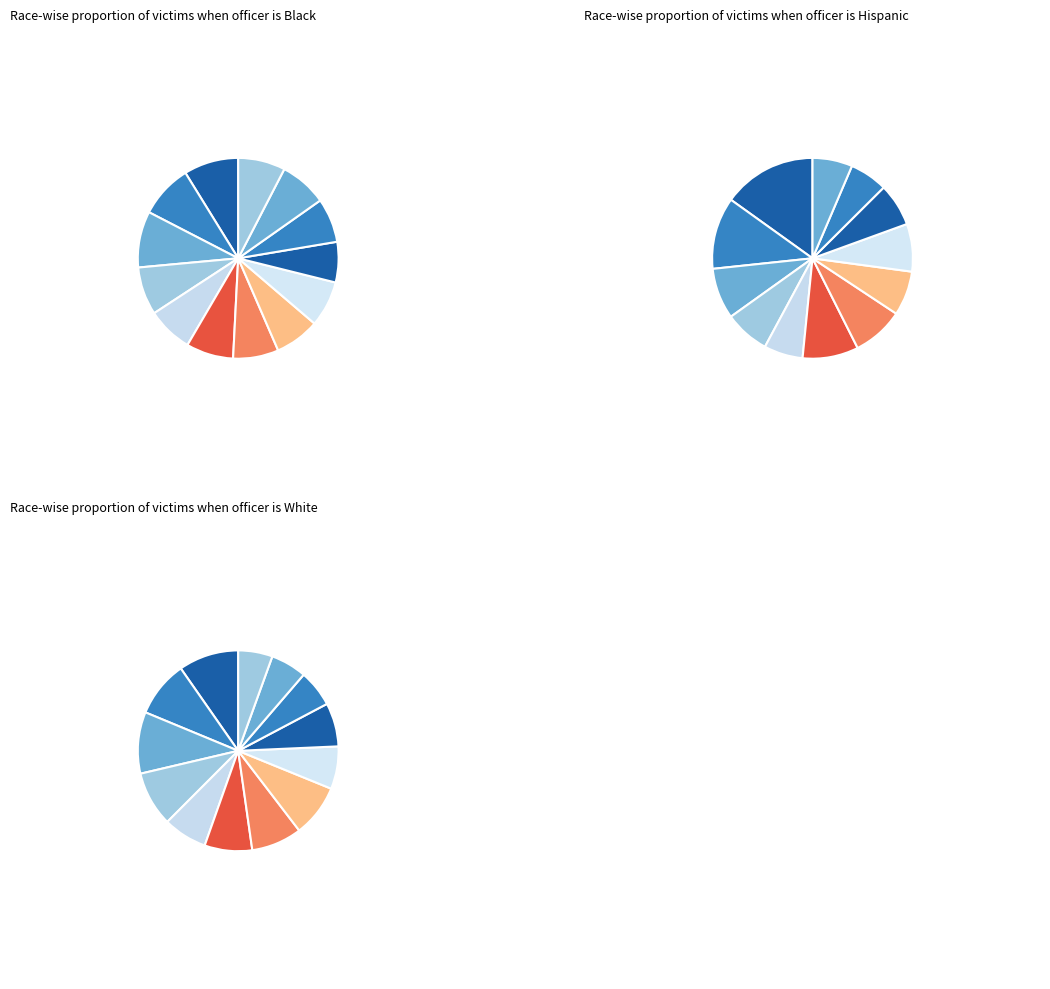

What is the largest slice in the pie chart?

2024-09-27